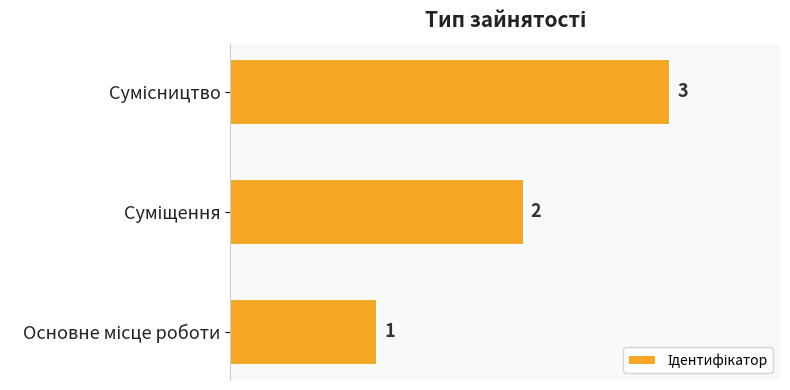

How many values are between 1 and 3?

3